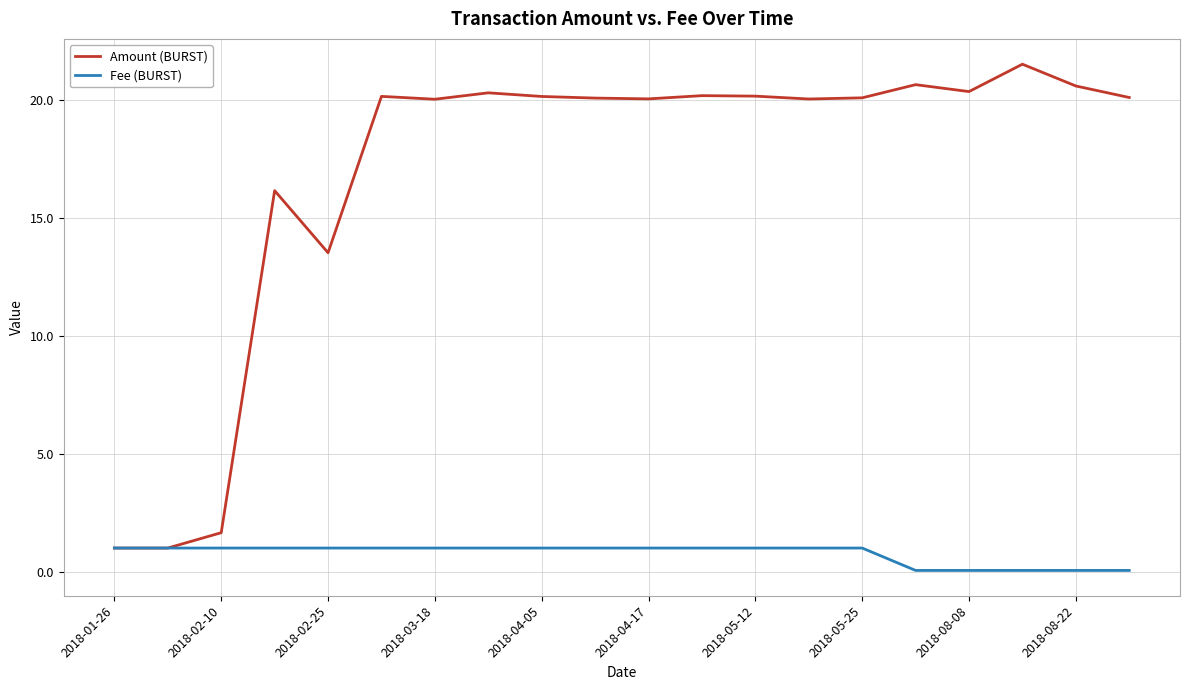

What is the difference between the maximum and minimum values in the Amount (BURST) series?

20.5